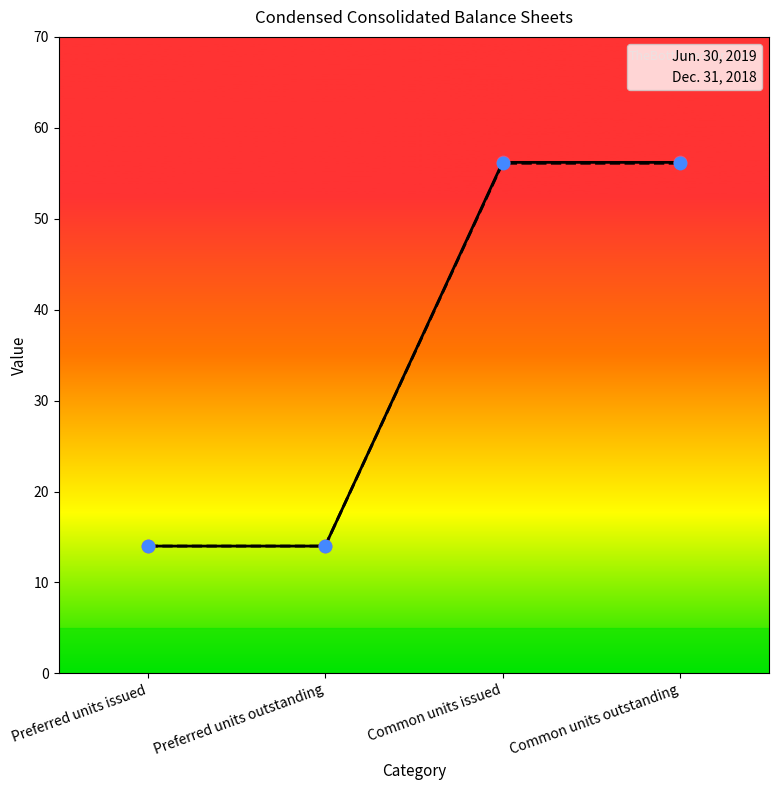

At how many categories does at least one series exceed 25?

2